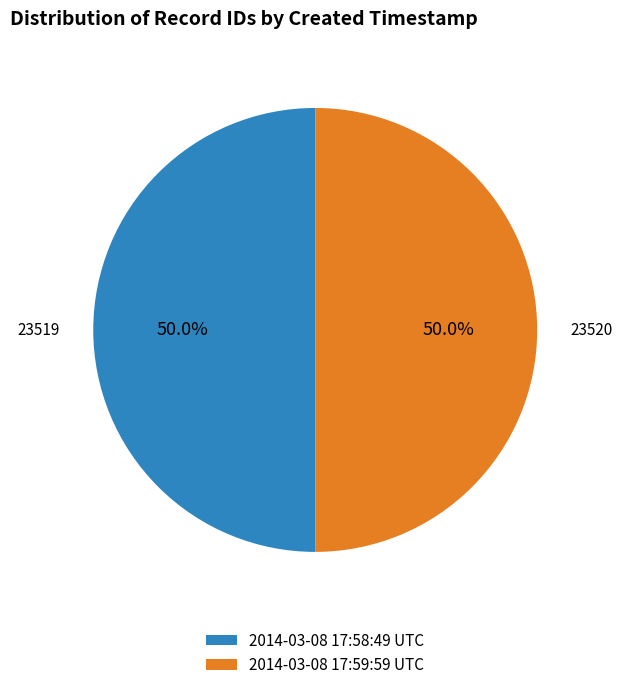

What is the total percentage of 2014-03-08 17:58:49 UTC and 2014-03-08 17:59:59 UTC?

100.0%